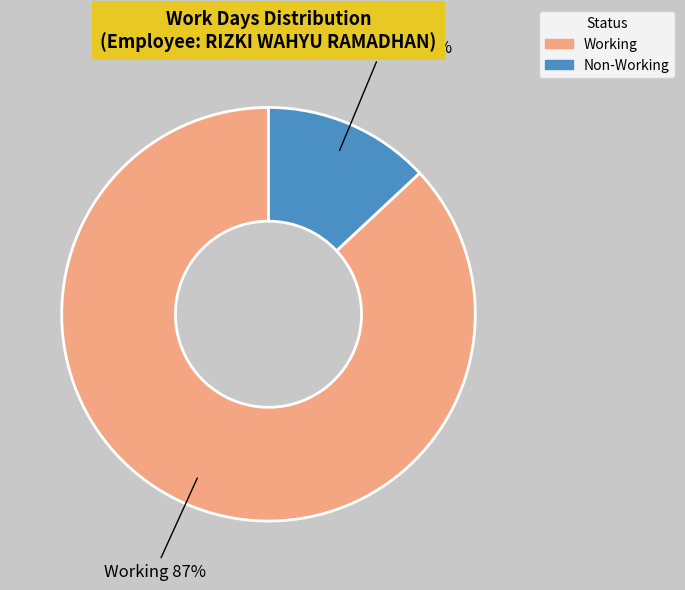

Do Working and Non-Working together represent more than half of the pie?

Yes